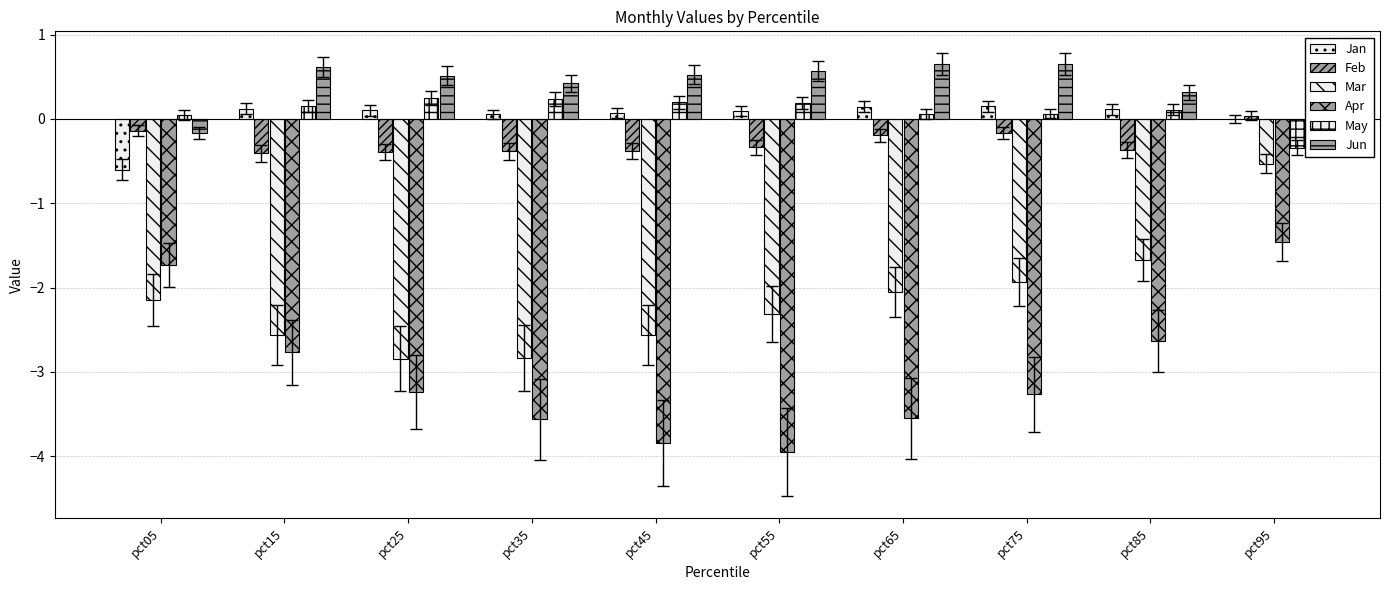

At which category is the sum across all series the highest?

pct95